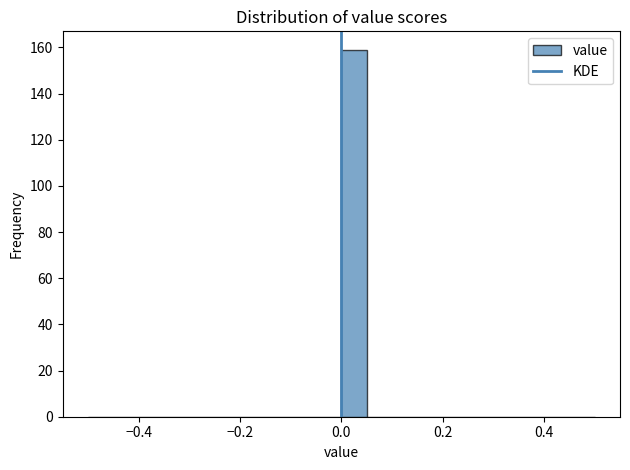

Around what value on the x-axis is the tallest bar? Give the approximate position of its centre, as read against the axis.

0.02